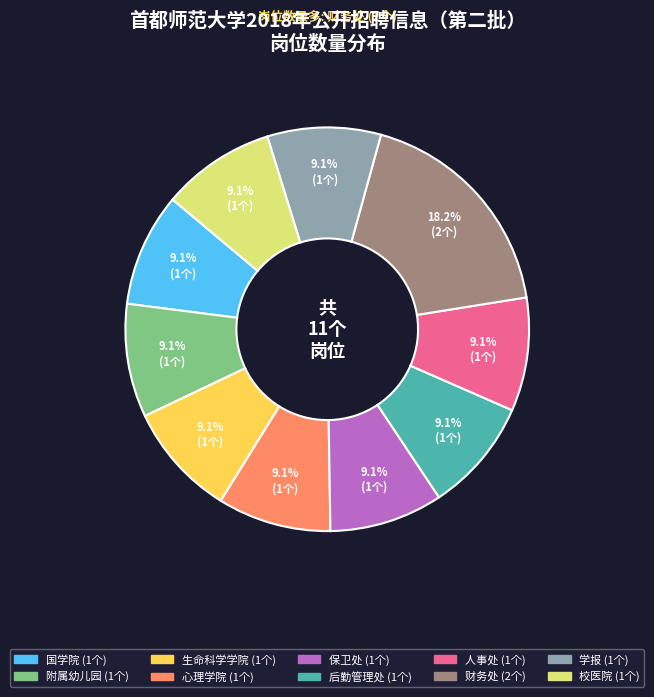

What percentage is the 保卫处 slice, to the nearest percent?

9%